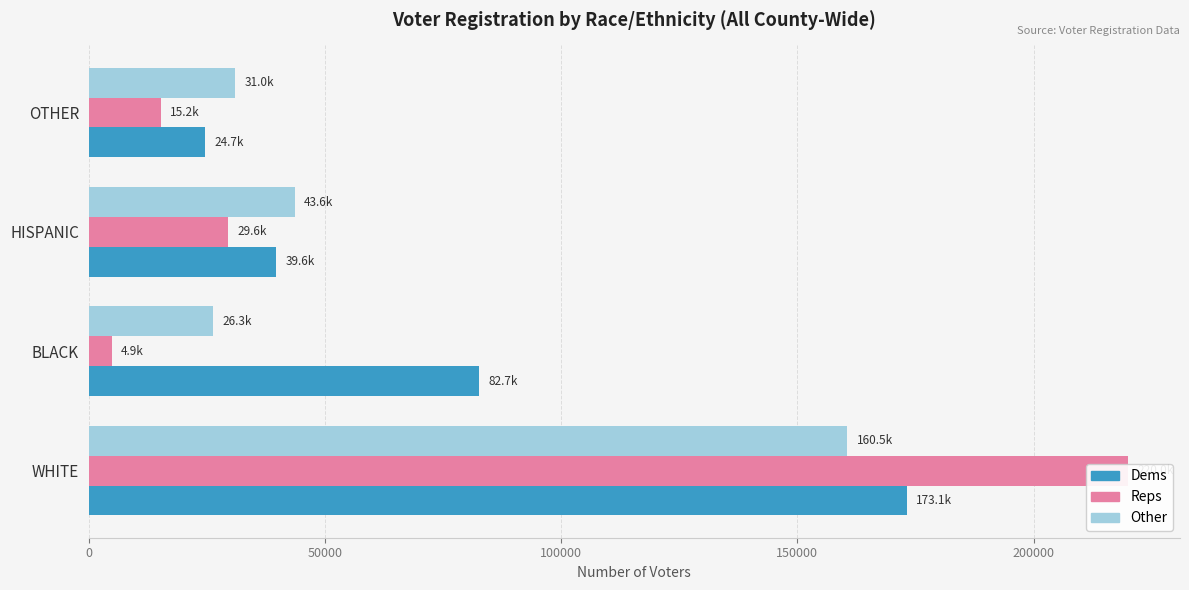

What is the lowest value of the Reps series?

4908